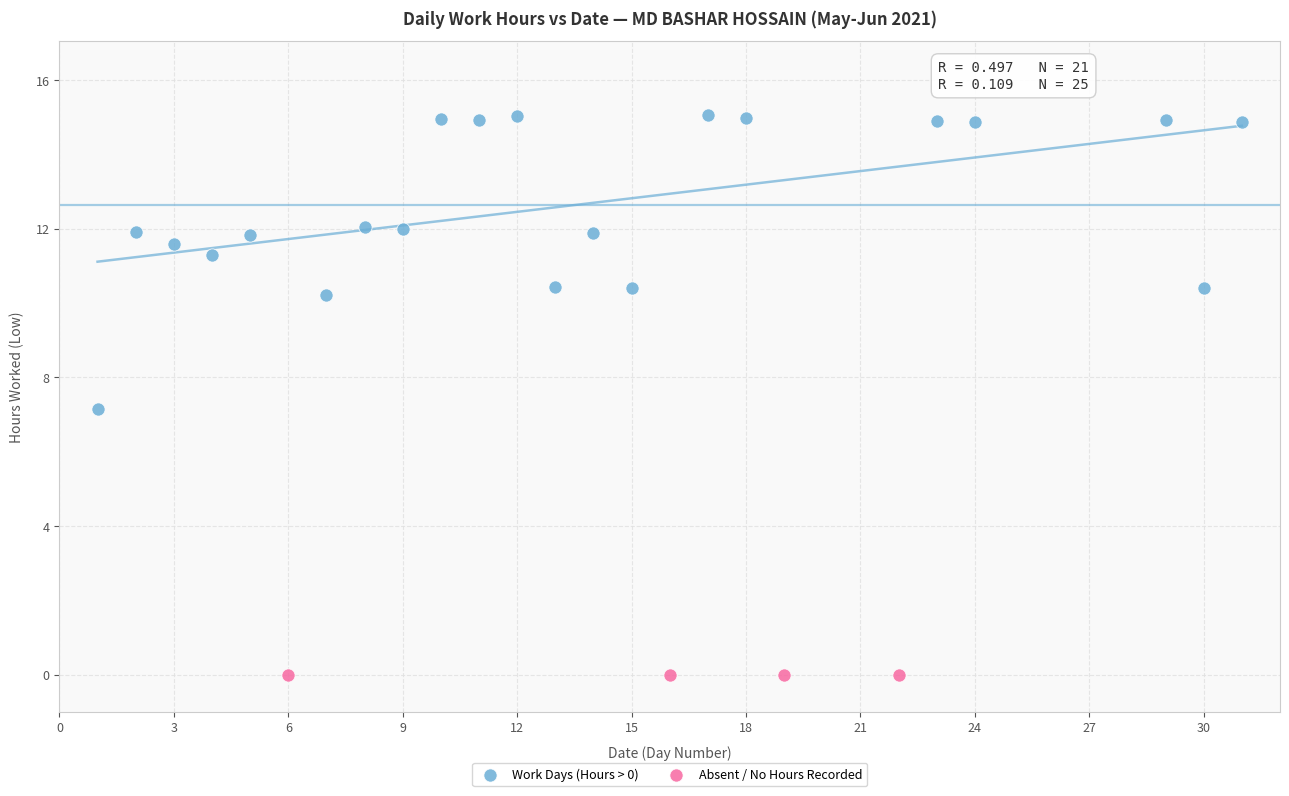

Which series contains the lowest Y value?

Absent / No Hours Recorded